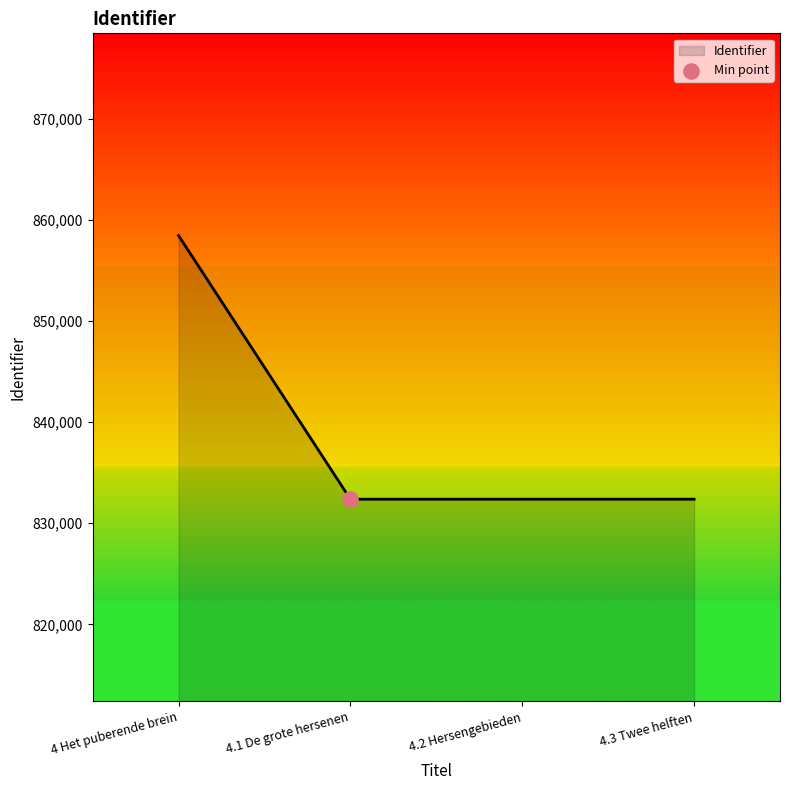

What is the change in value from 4 Het puberende brein to 4.1 De grote hersenen?

-26074